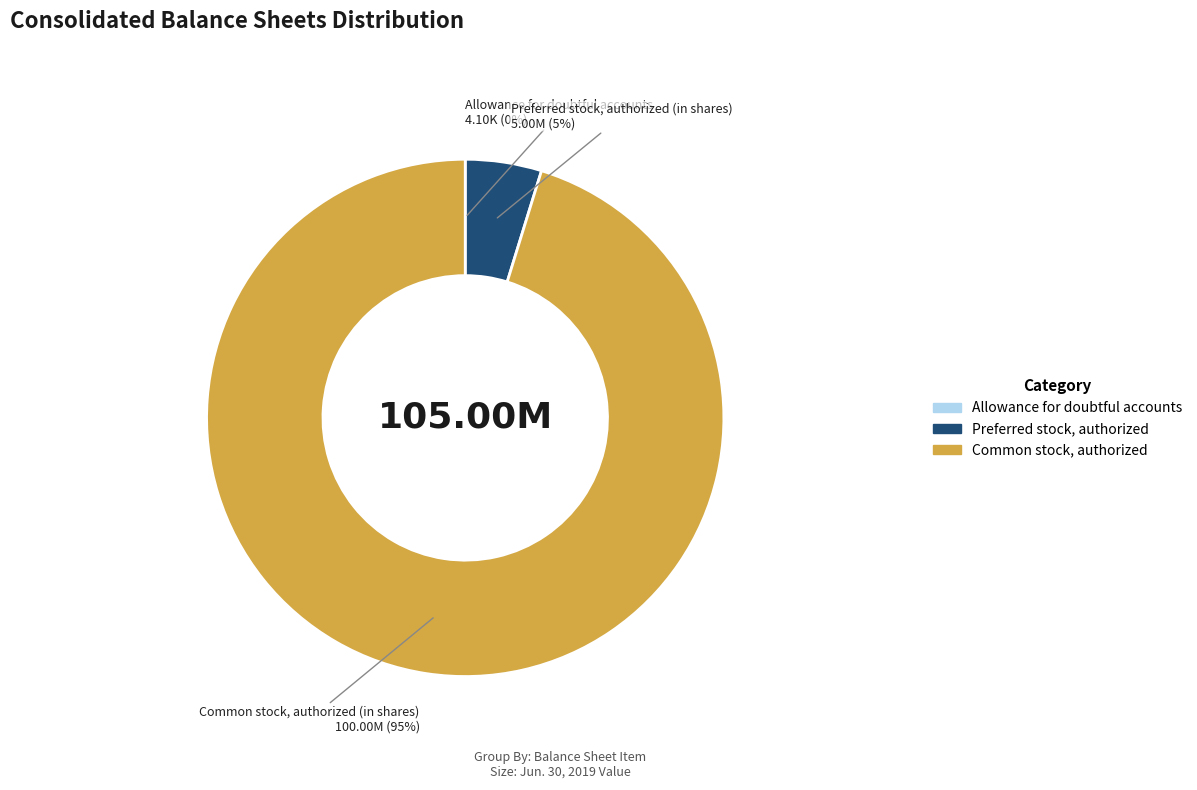

Does any single category account for the majority?

Yes